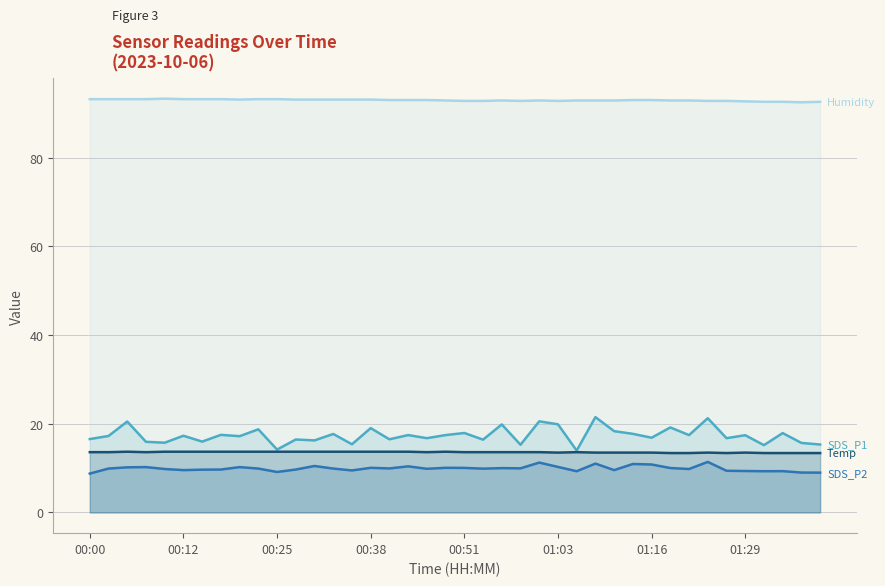

The SDS_P1 series shows 10.1 at 36. True or false?

False